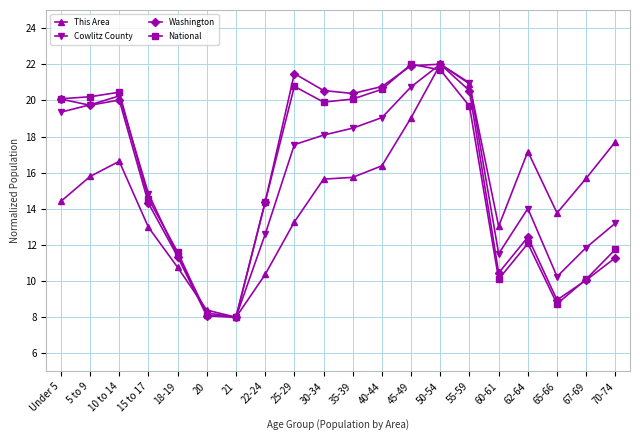

The Cowlitz County series shows 19.0 at 40-44. True or false?

True